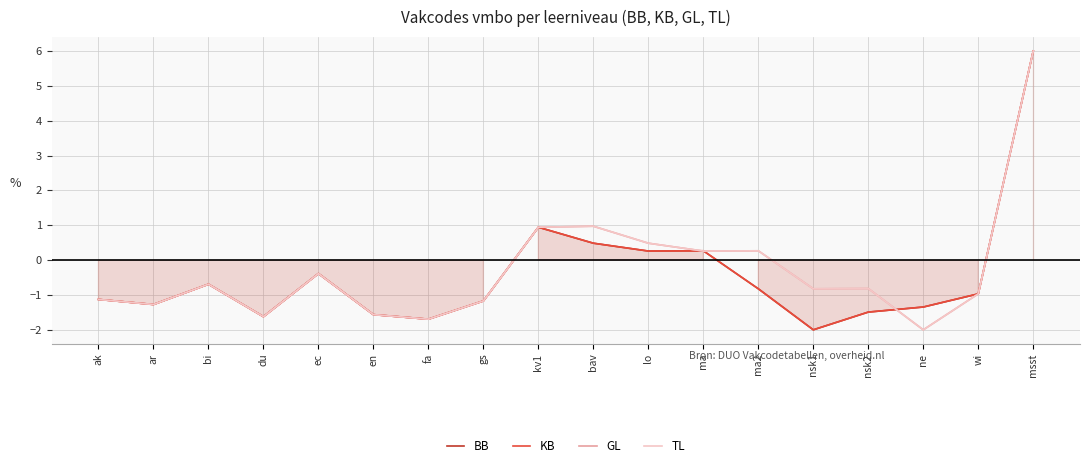

What are all the series names shown in the legend?

BB, KB, GL, TL